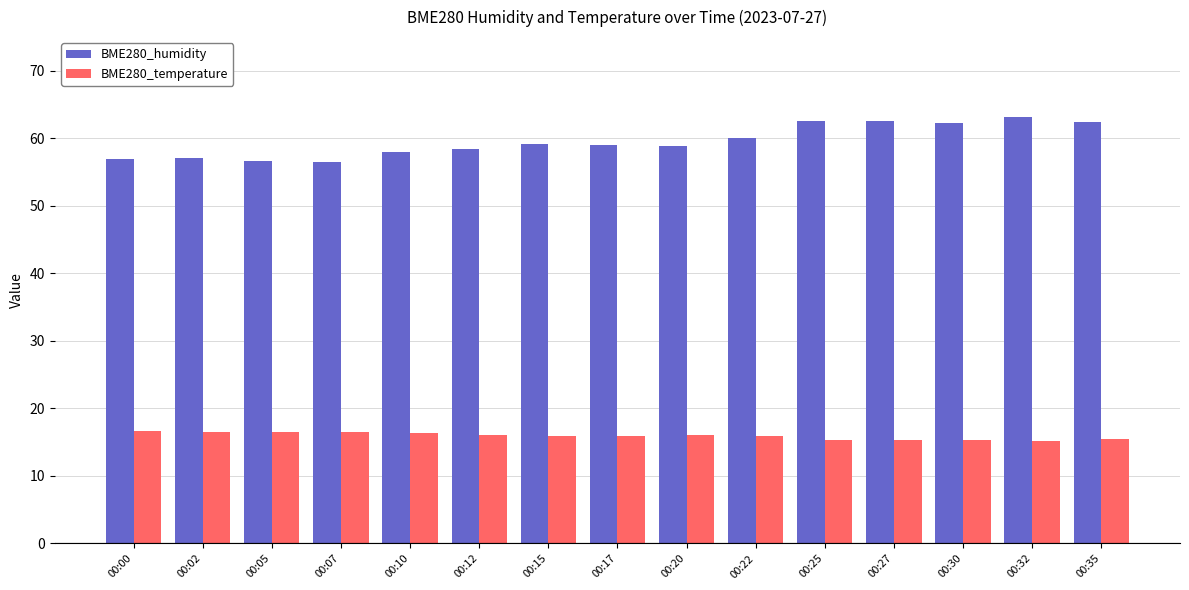

Which series has the widest spread of values?

BME280_humidity